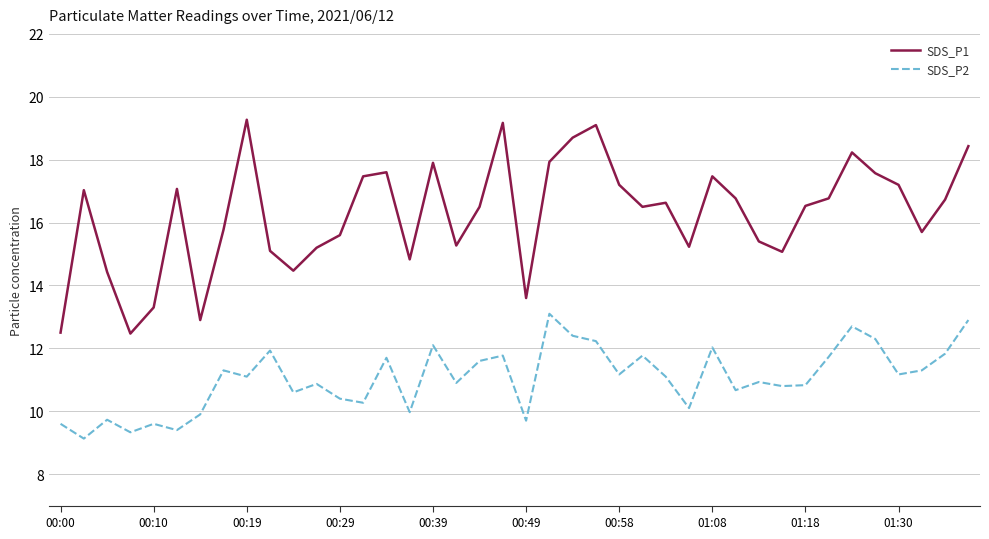

True or false: SDS_P1 and SDS_P2 cross at least once.

False